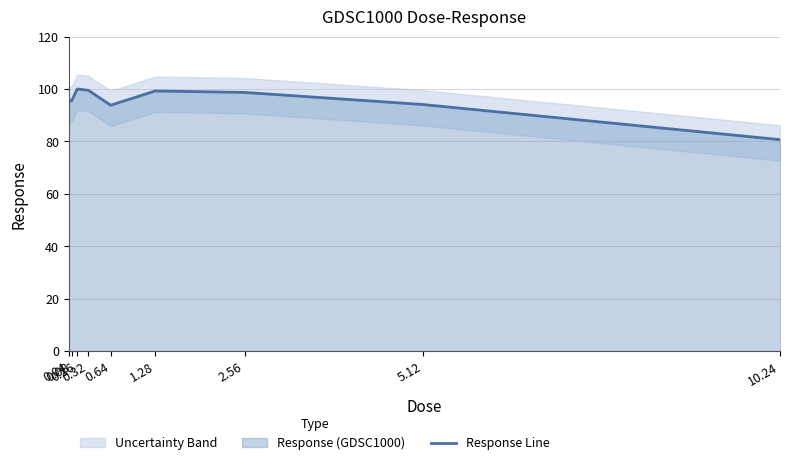

Rank the categories by value from highest to lowest.

0.16, 0.32, 1.28, 2.56, 0.04, 0.08, 5.12, 0.64, 10.24